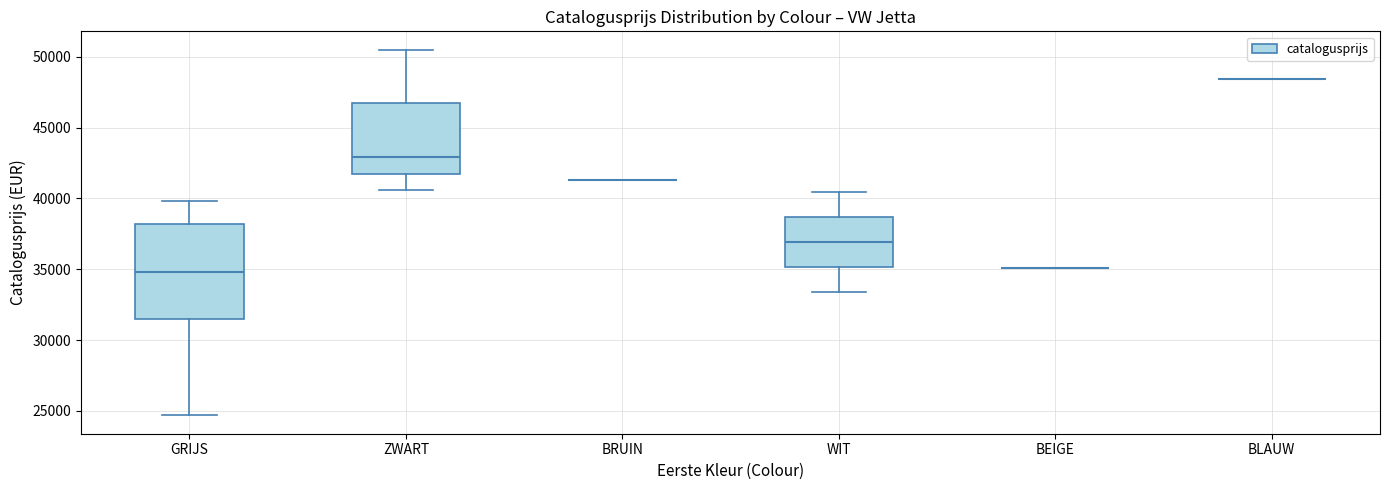

Comparing the boxes themselves (not the whiskers), which one is the tallest?

GRIJS